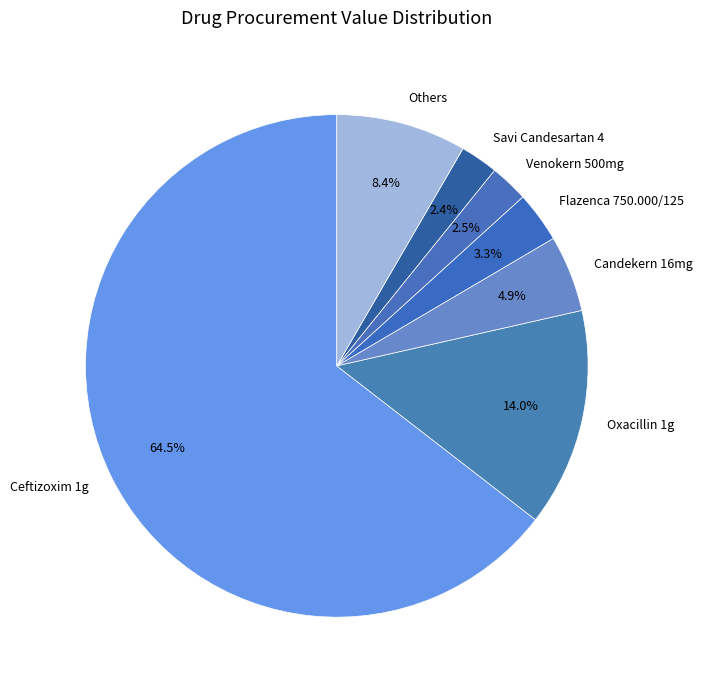

What is the largest slice in the pie chart?

Ceftizoxim 1g